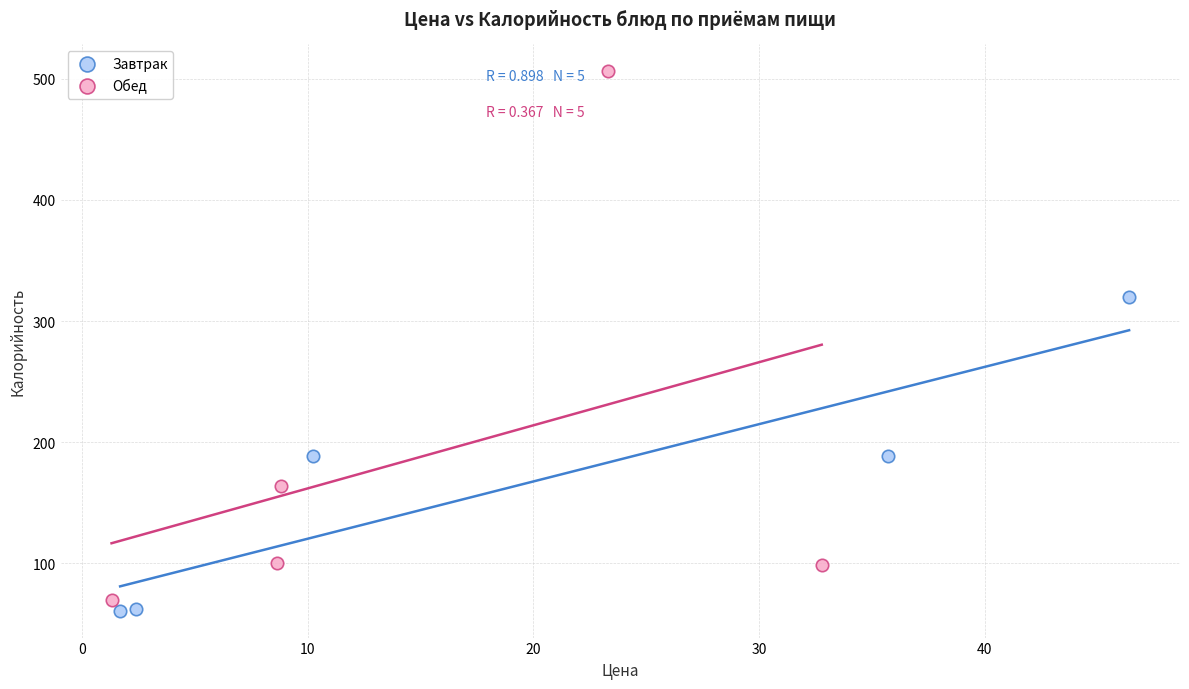

What are all the series names shown in the legend?

Завтрак, Обед